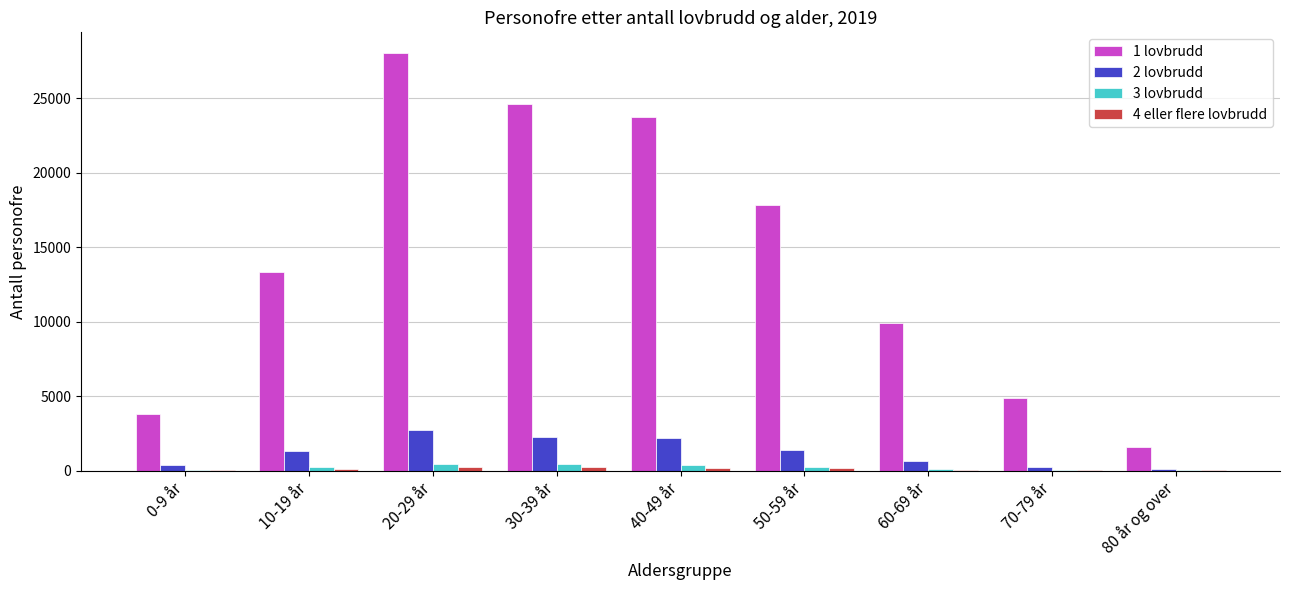

Which series has the widest spread of values?

1 lovbrudd